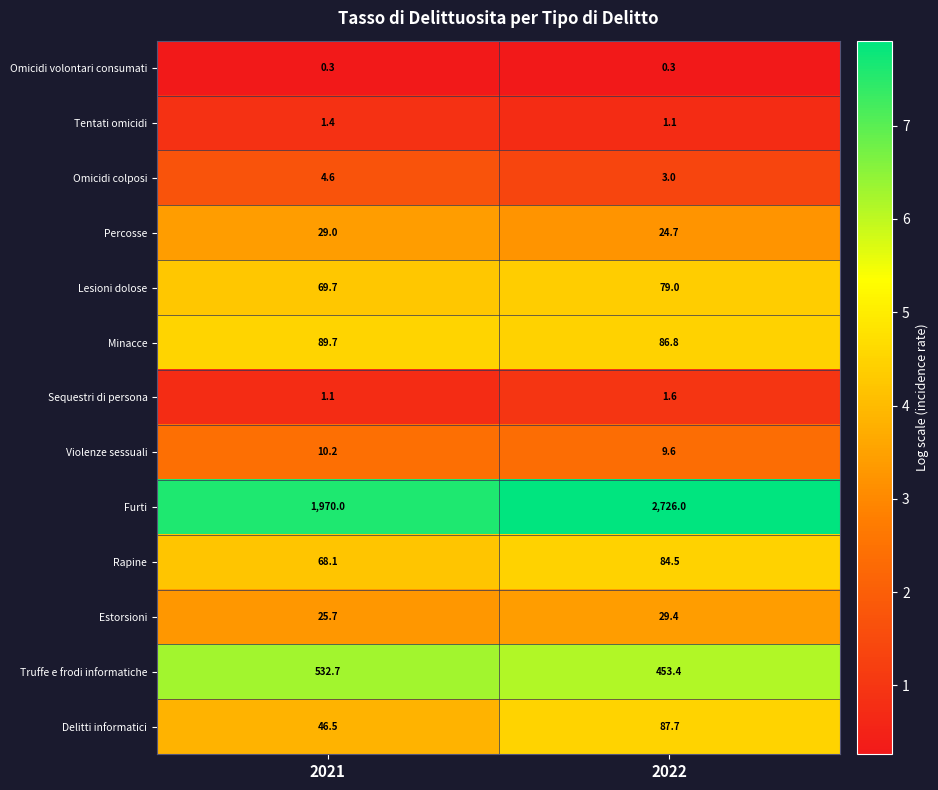

Reading left to right, transcribe all the data shown in this chart.

Omicidi volontari consumati: 0.3	0.3
Tentati omicidi: 1.4	1.1
Omicidi colposi: 4.6	3.0
Percosse: 29.0	24.7
Lesioni dolose: 69.7	79.0
Minacce: 89.7	86.8
Sequestri di persona: 1.1	1.6
Violenze sessuali: 10.2	9.6
Furti: 1970.0	2726.0
Rapine: 68.1	84.5
Estorsioni: 25.7	29.4
Truffe e frodi informatiche: 532.7	453.4
Delitti informatici: 46.5	87.7